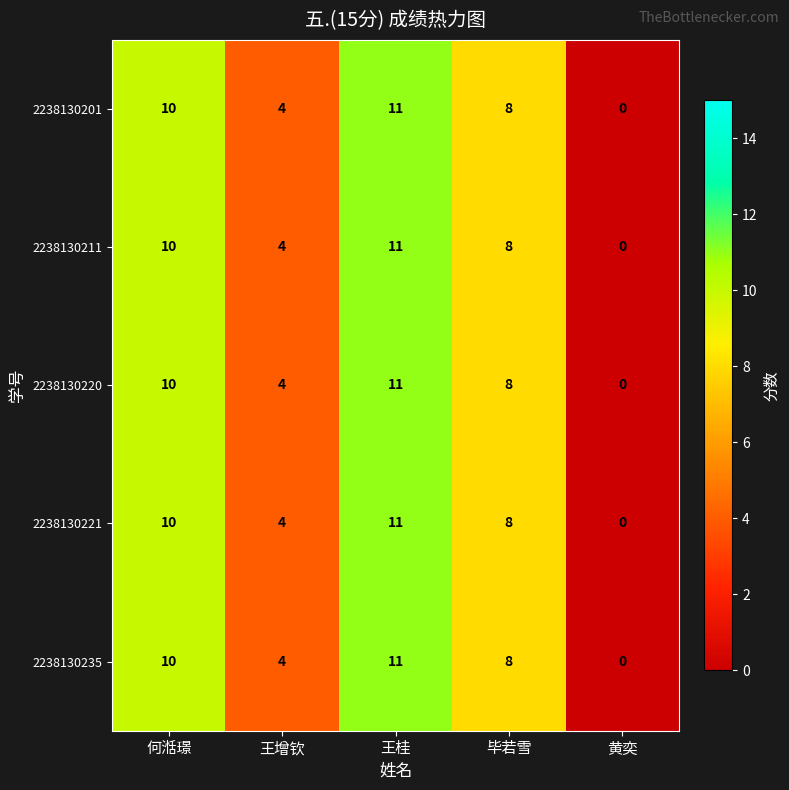

Which category has the highest value across all series?

王桂